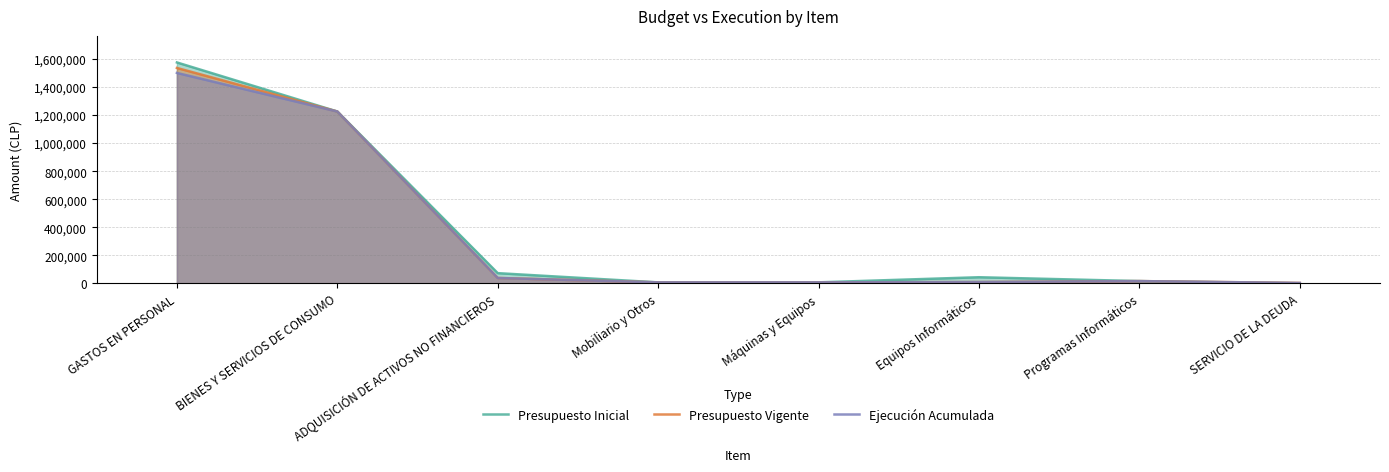

What is the difference between the Presupuesto Vigente values at Equipos Informáticos and SERVICIO DE LA DEUDA?

6401